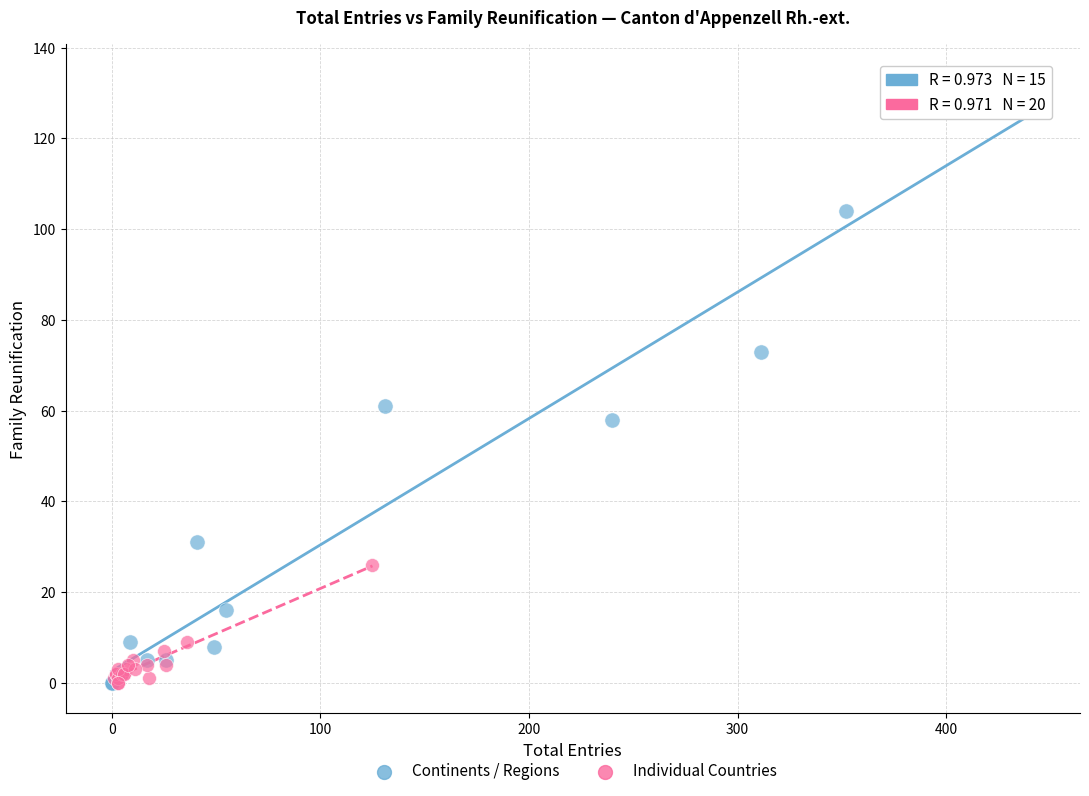

Which series has the largest Y range (max minus min)?

Continents / Regions